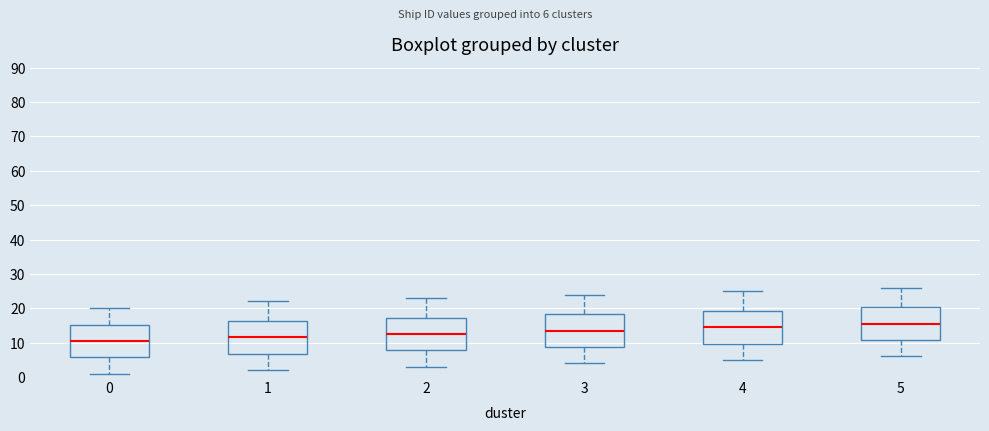

Reading left to right, read every box against the y-axis: the position of its median line, the range the box covers, and the ends of its whiskers. The values are not printed on the chart, so give them approximately, as read against the axis.

0: median 11, box 6 to 15, whiskers 1 to 20
1: median 12, box 7 to 16, whiskers 2 to 22
2: median 13, box 8 to 17, whiskers 3 to 23
3: median 14, box 9 to 18, whiskers 4 to 24
4: median 15, box 10 to 19, whiskers 5 to 25
5: median 16, box 11 to 21, whiskers 6 to 26